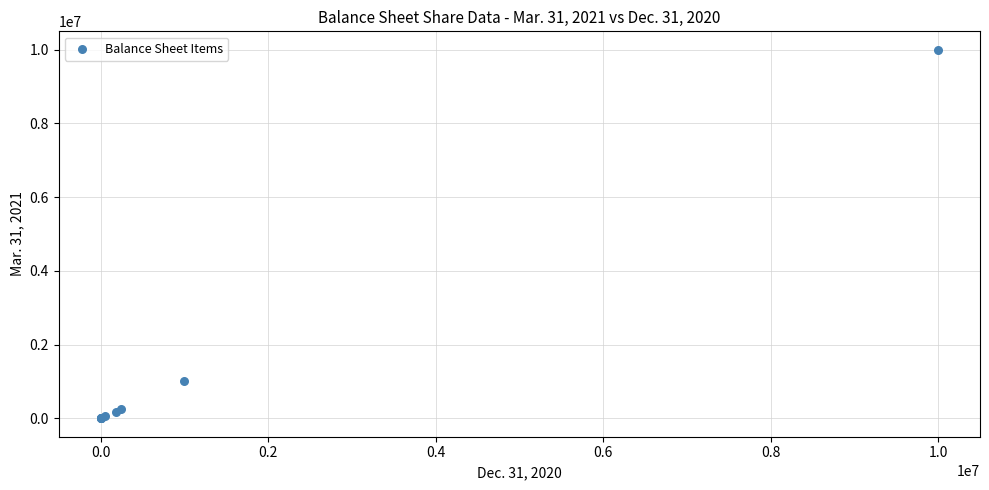

What Y value in the scatter plot is closest to 5000000?

1000000.0